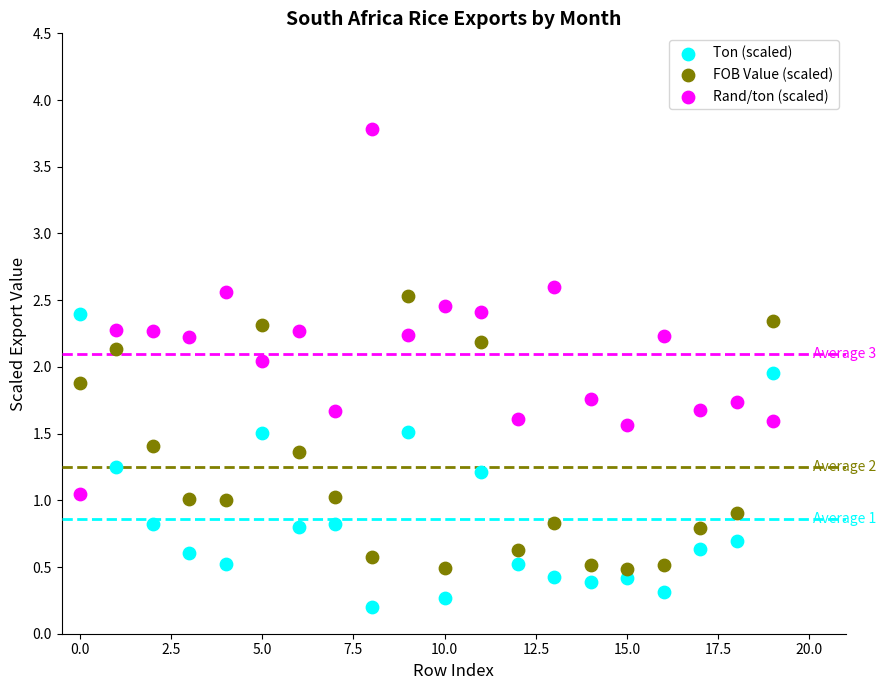

What are all the series names shown in the legend?

Ton (scaled), FOB Value (scaled), Rand/ton (scaled)